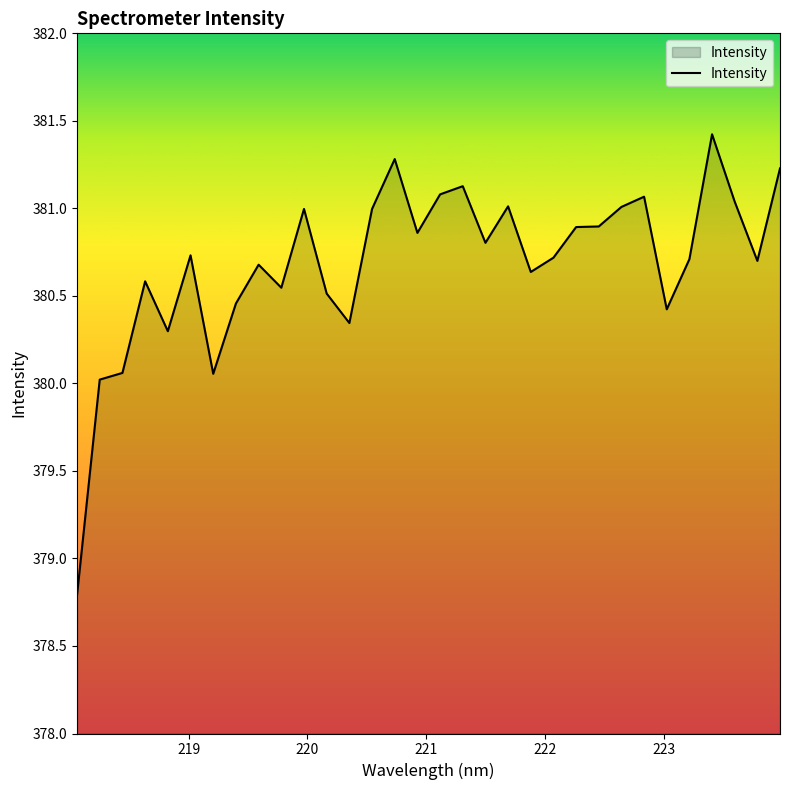

What is the maximum value shown in the chart?

381.4